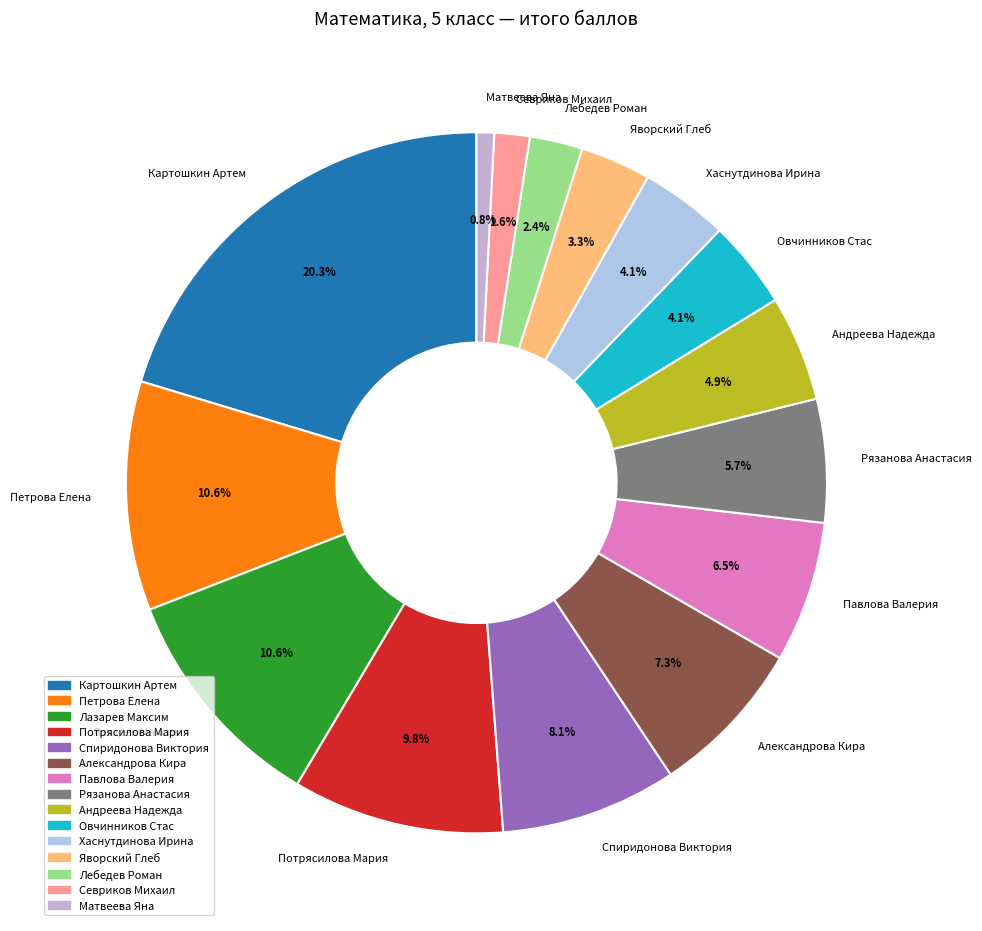

Does any single category account for the majority?

No